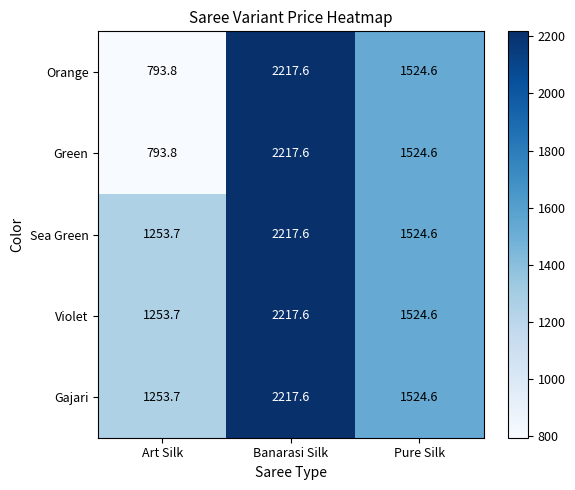

The Orange series shows 1316.5 at Art Silk. True or false?

False